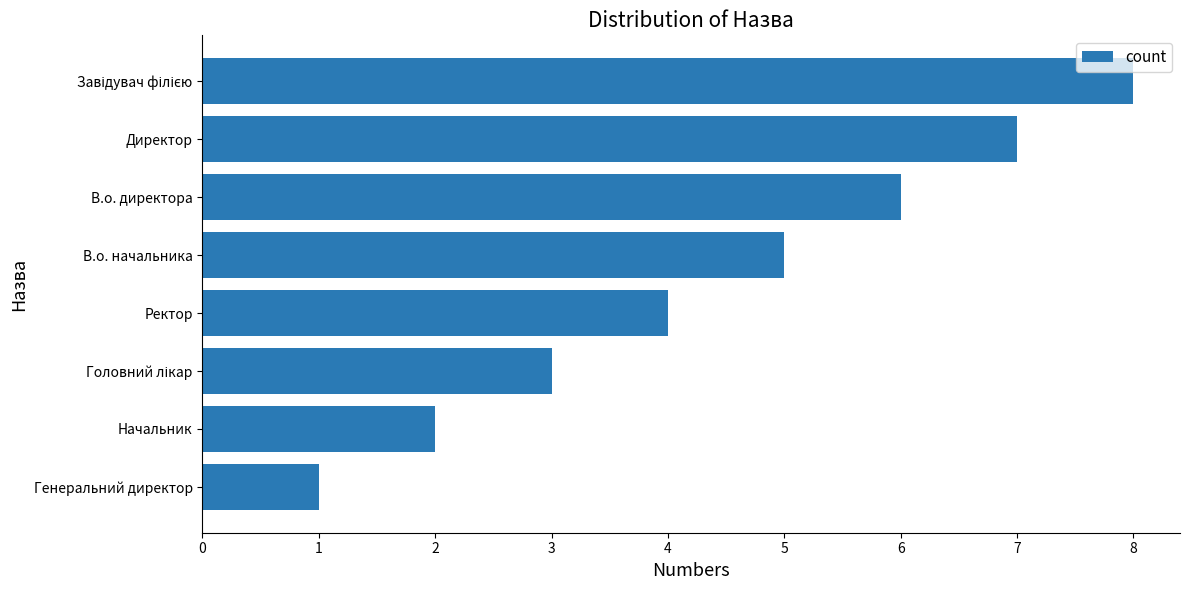

Where is the data nearest to the value 4?

Ректор